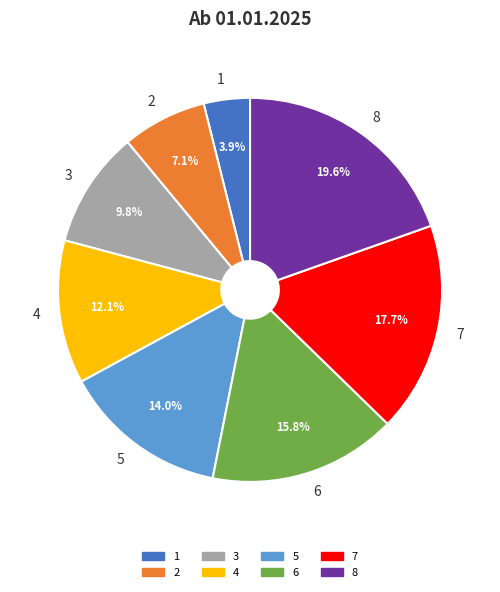

To the nearest percent, what portion does 5 represent?

14%